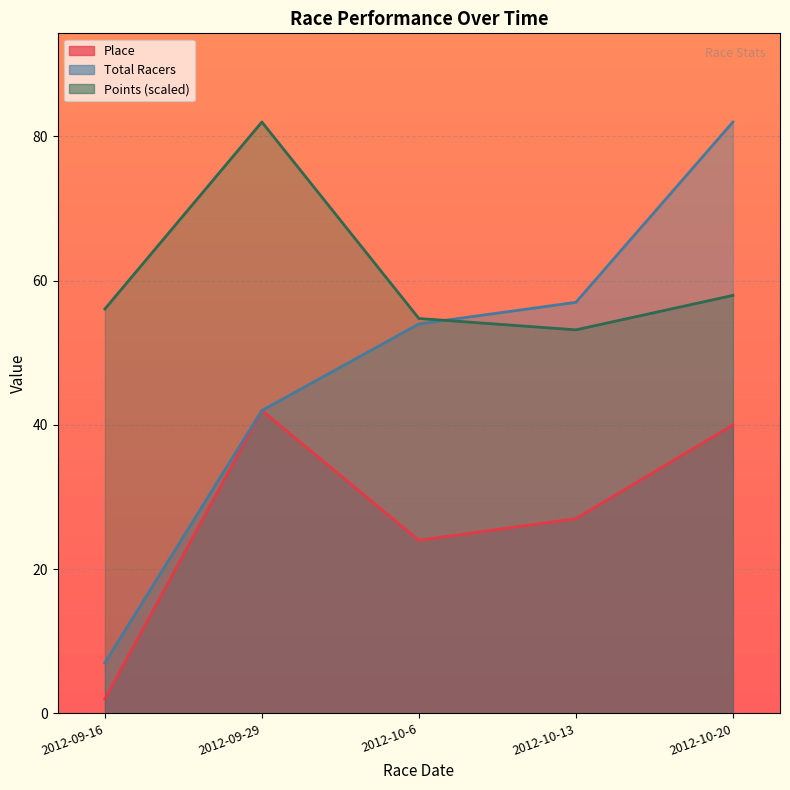

At which label does Total Racers reach its minimum?

2012-09-16